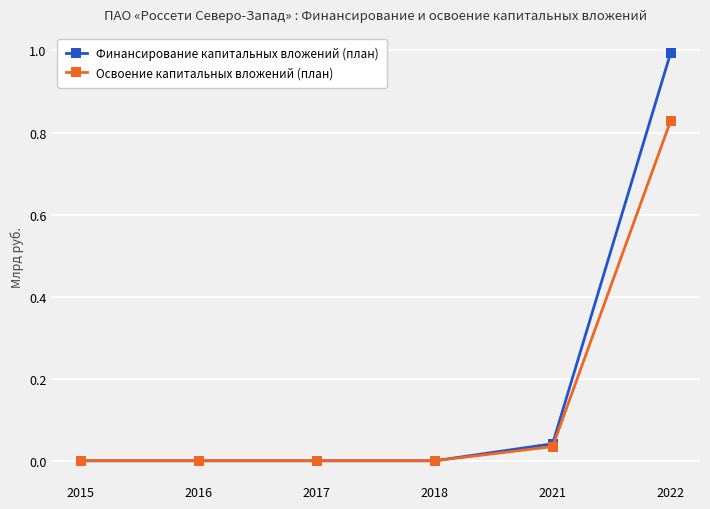

True or false: Освоение капитальных вложений (план) has more than 1 points higher than both neighbors.

False